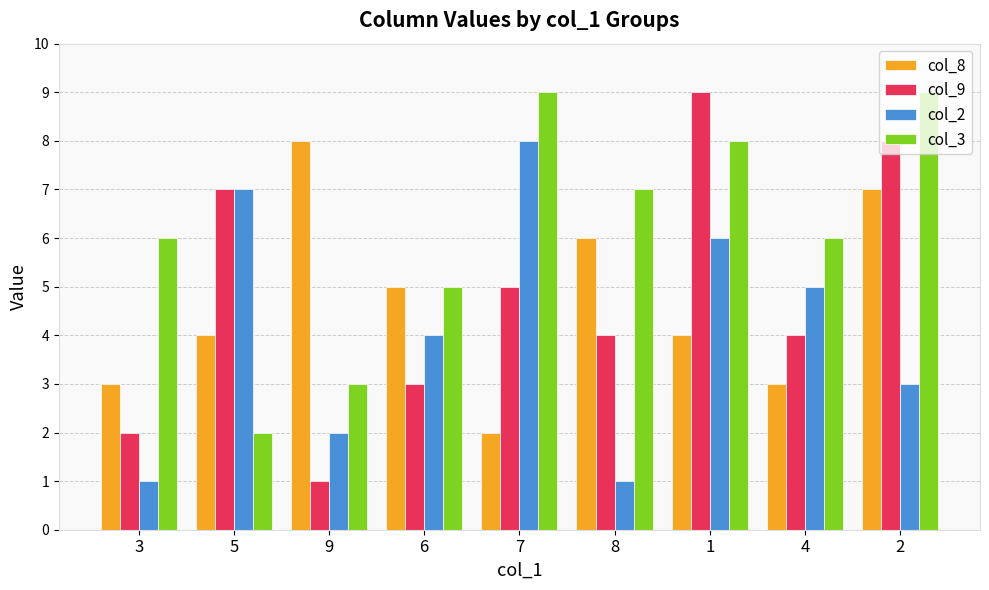

Rank the series at 7 from highest to lowest value.

col_3, col_2, col_9, col_8